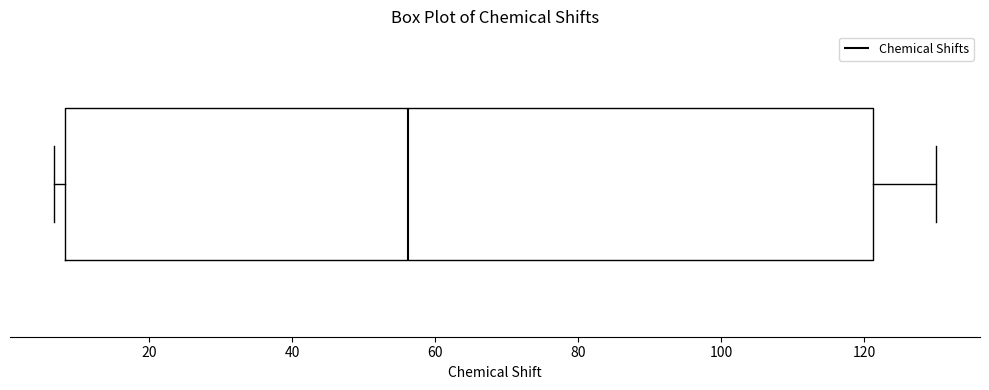

Where is the right edge of the box on the x-axis? The values are not printed on the chart, so give them approximately, as read against the axis.

122